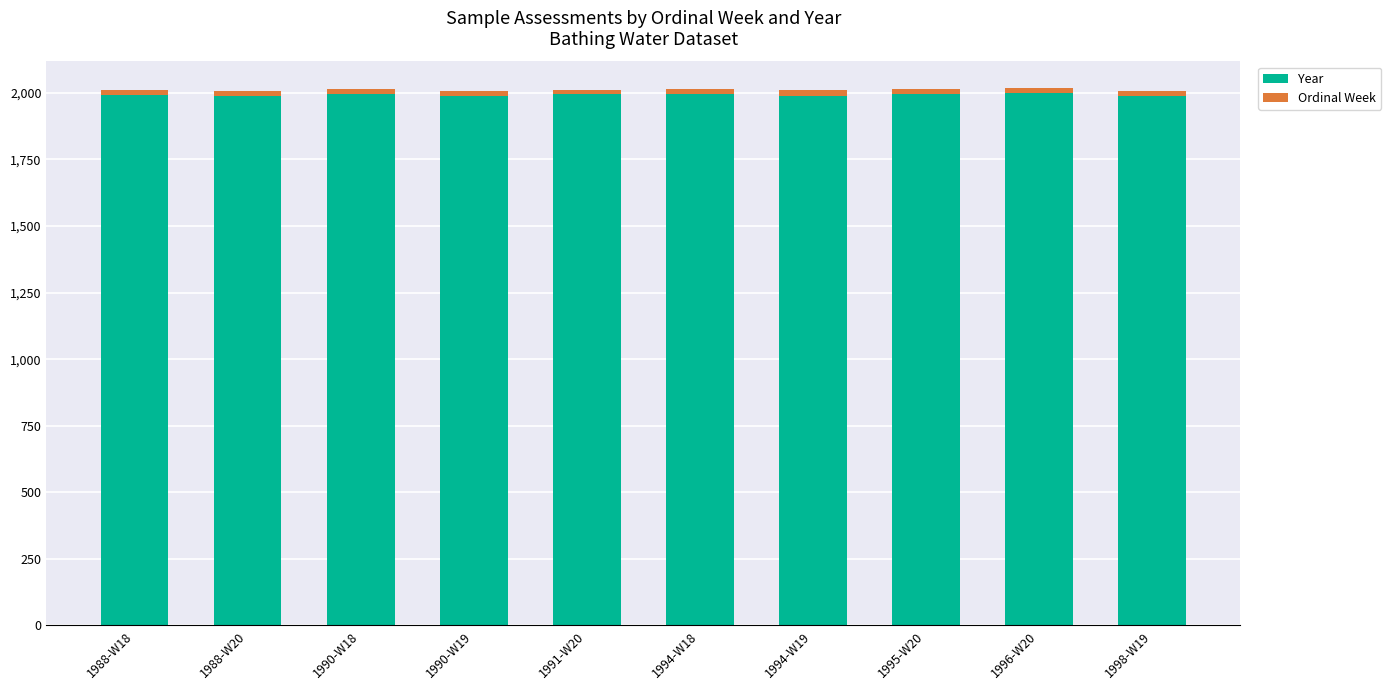

What is the average value of the Year series?

1992